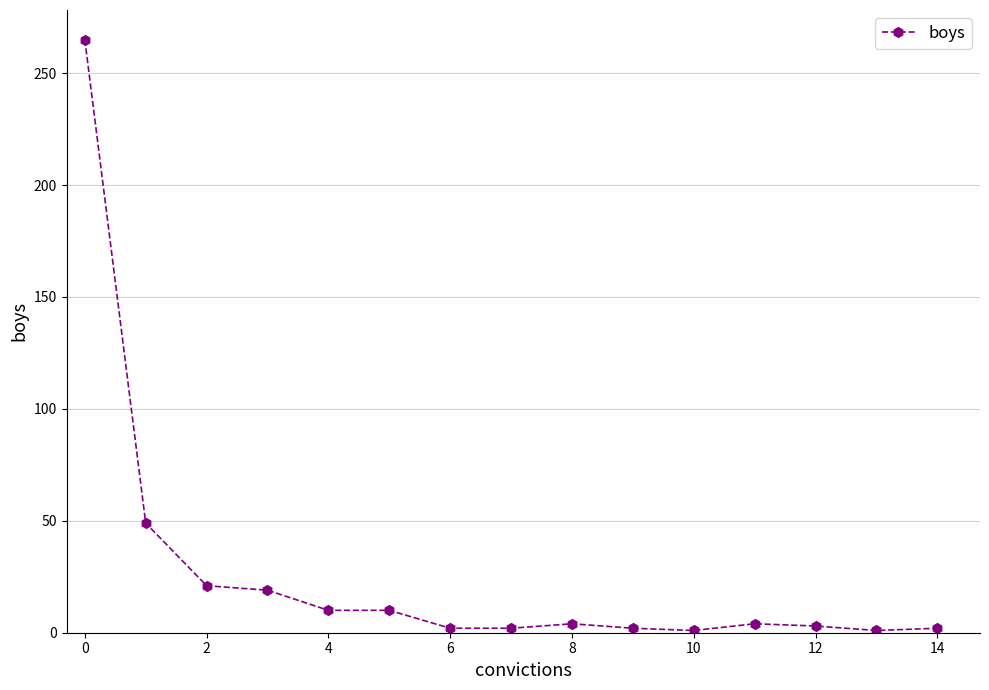

How many distinct data groups are displayed?

1